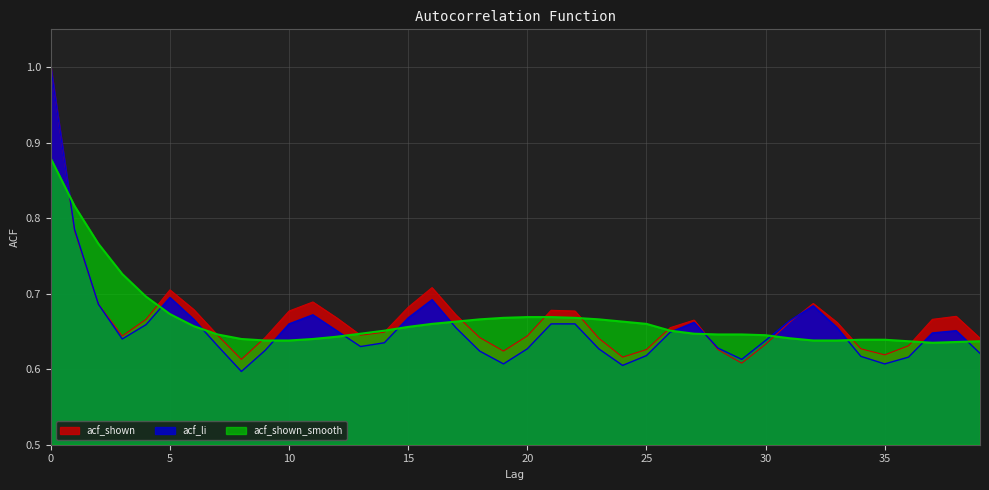

True or false: acf_li has a value of 0.7 at 5.

True